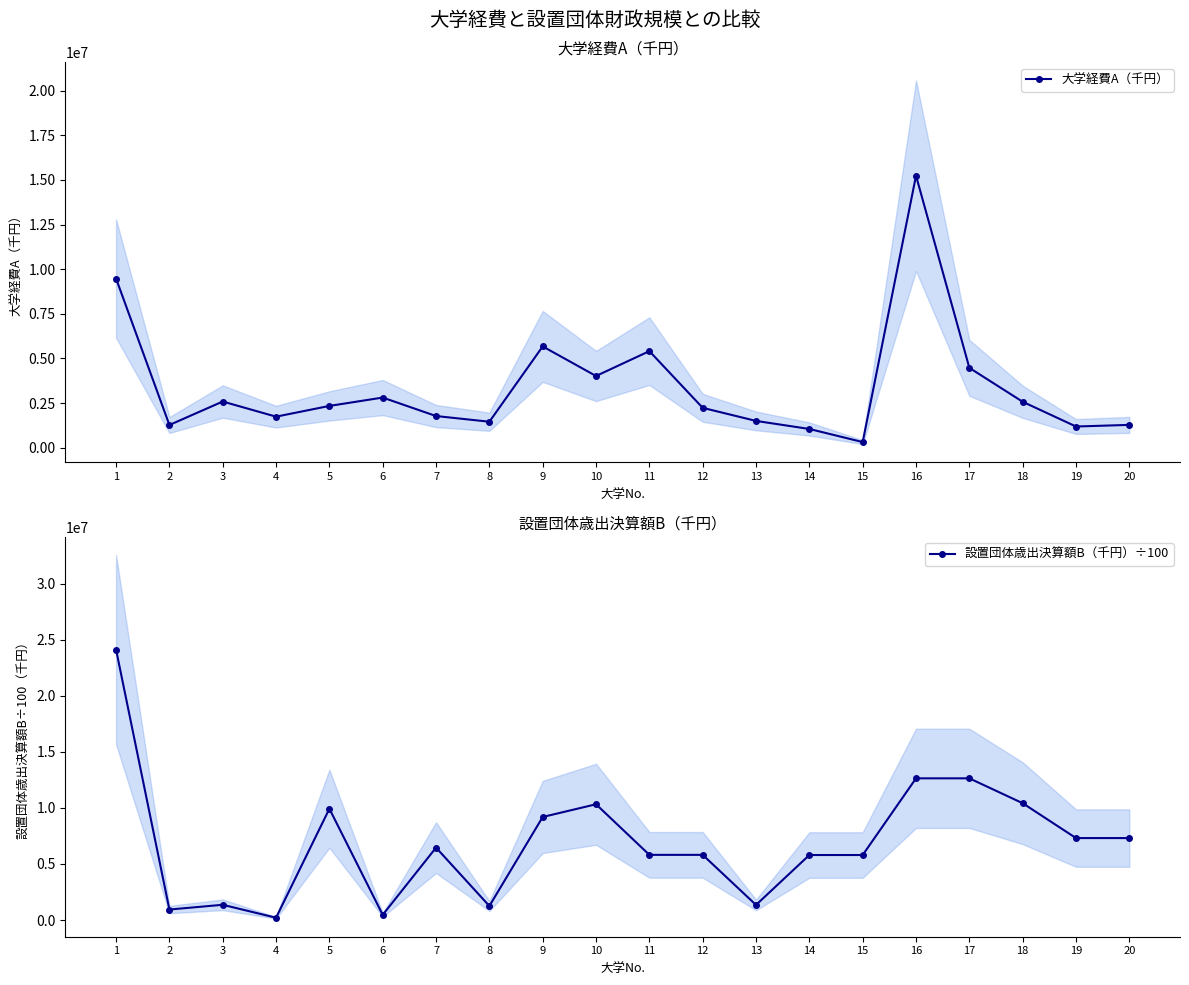

What is the difference between the maximum and minimum values in the 設置団体歳出決算額B（千円）÷100 series?

23909055.6